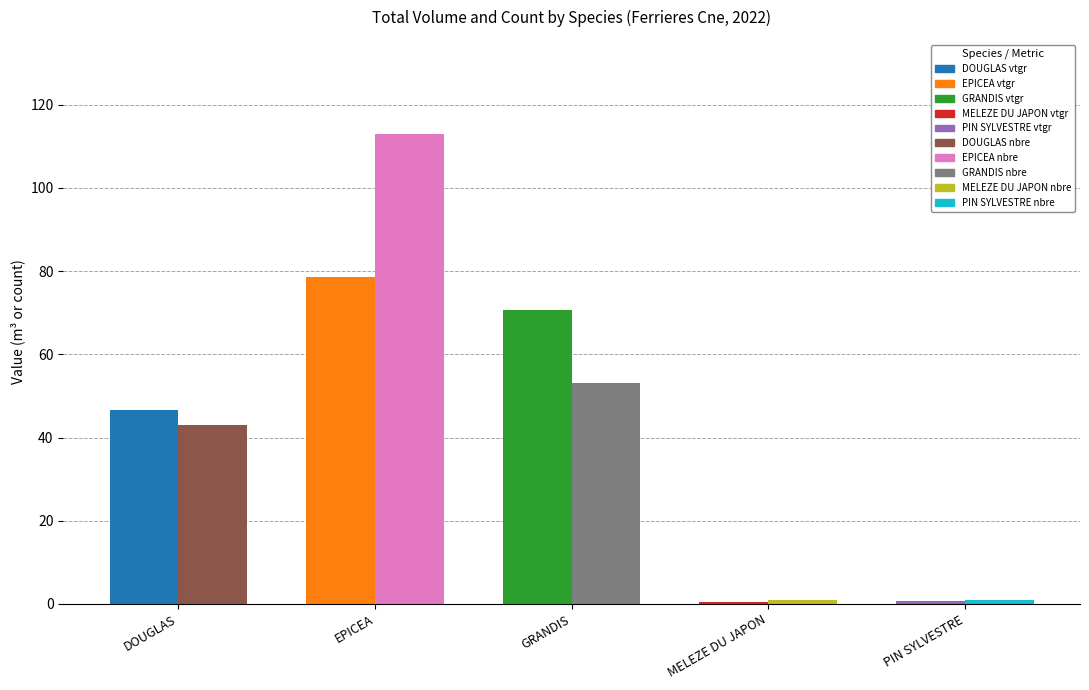

At which category is the sum across all series the highest?

EPICEA